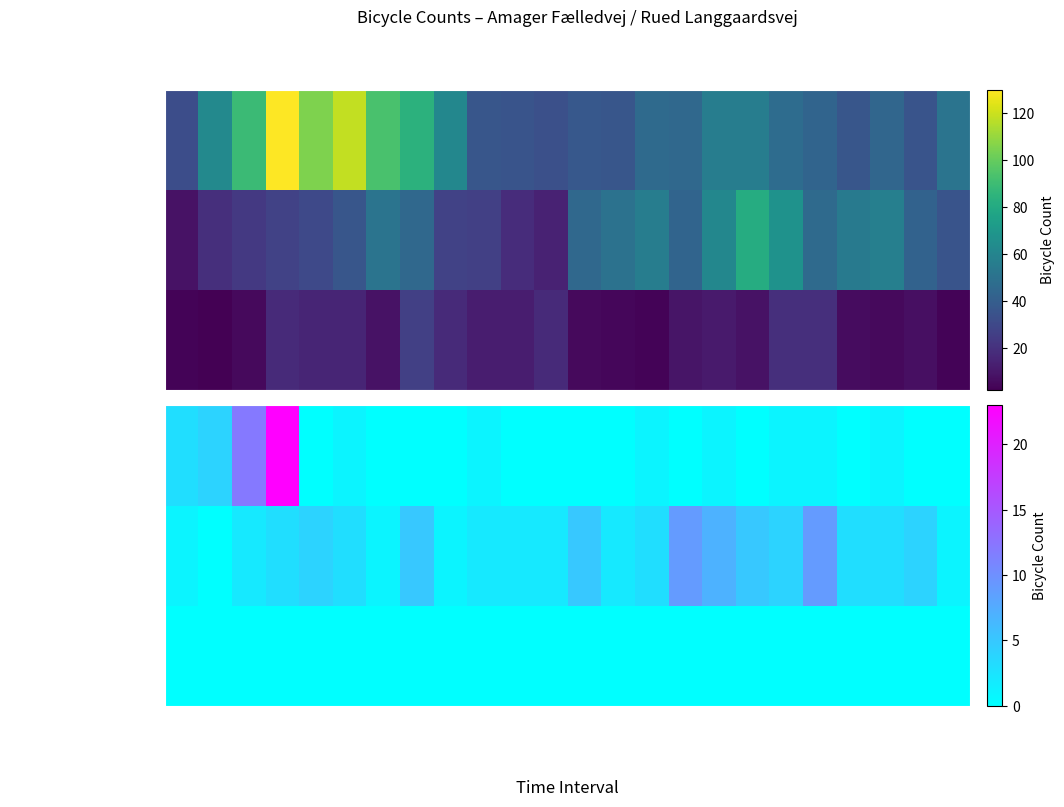

Between 16:45-17:00 and 17:15-17:30, which is larger?

16:45-17:00